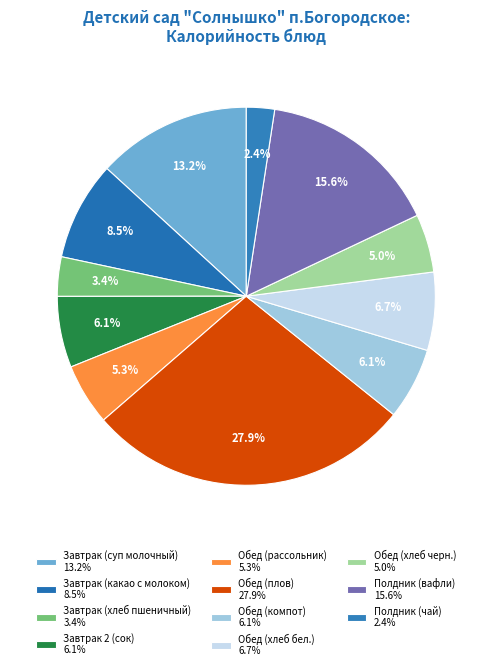

Approximately how many times larger is the value at Завтрак 2 (сок) compared to Обед (компот)?

1.0